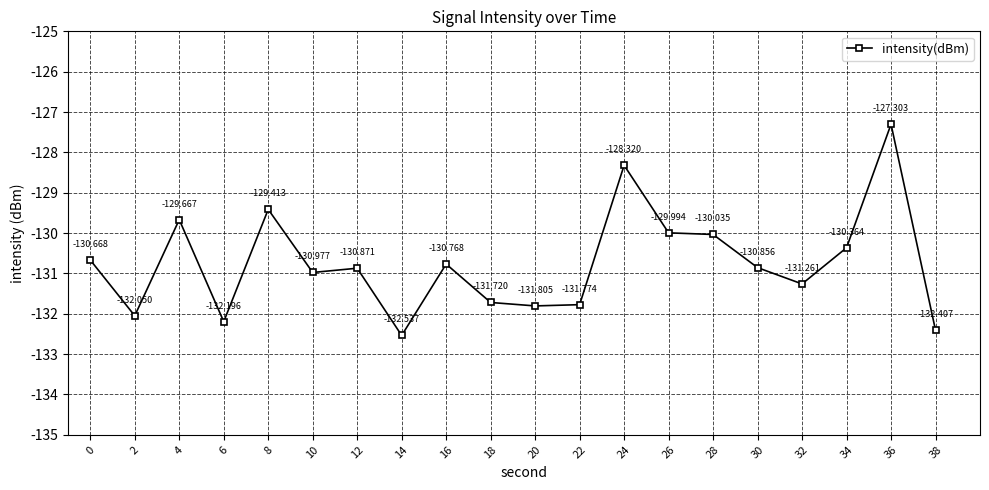

What is the sum of the values at 26 and 20?

-261.8